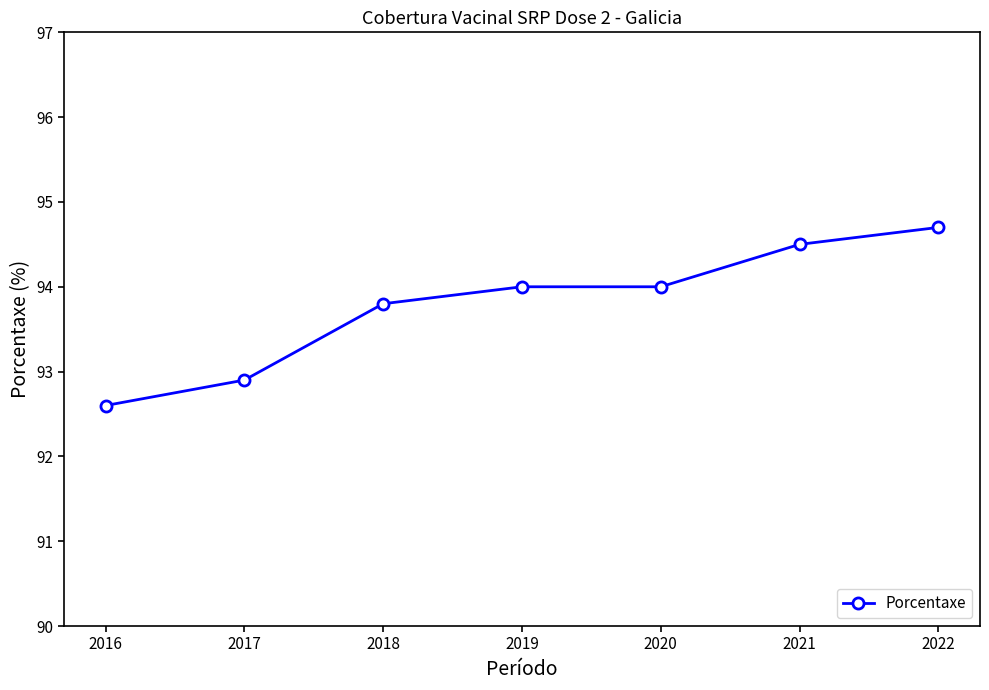

What value does the data have at 2020?

94.0